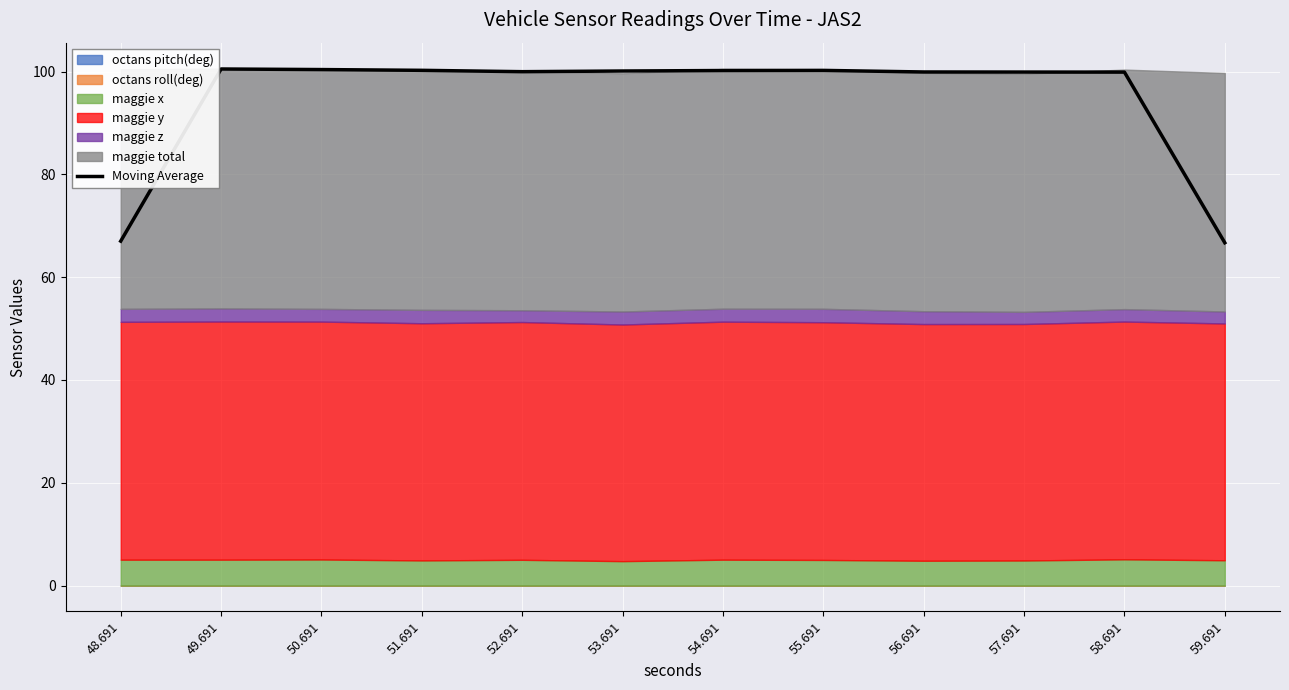

How many interior local valleys (lower than both neighbors) does the data have?

1